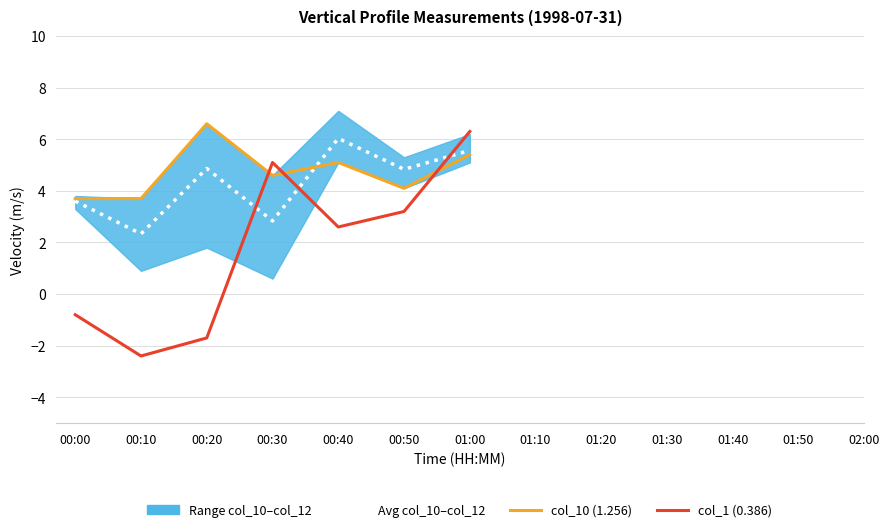

What is the label of the 13th point from the right?

00:00